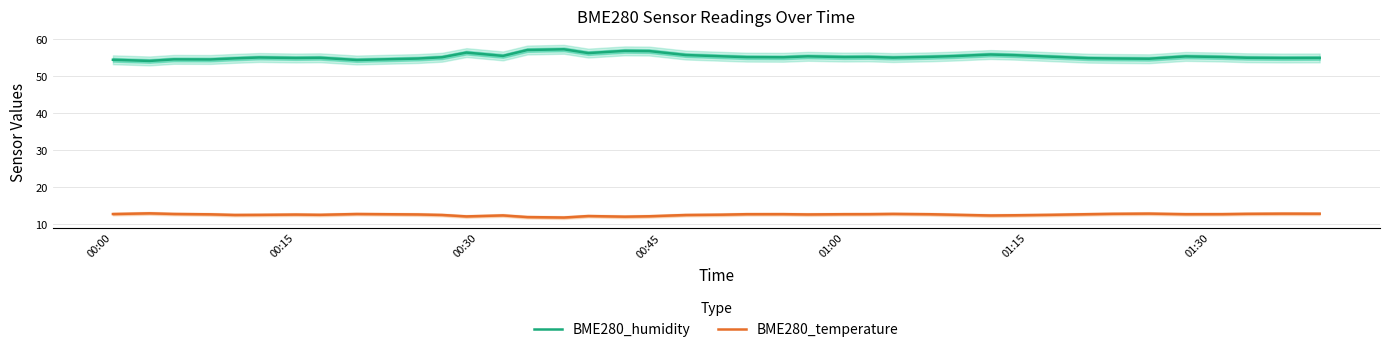

What is the value of the BME280_temperature point at the 21st from the left?

12.7